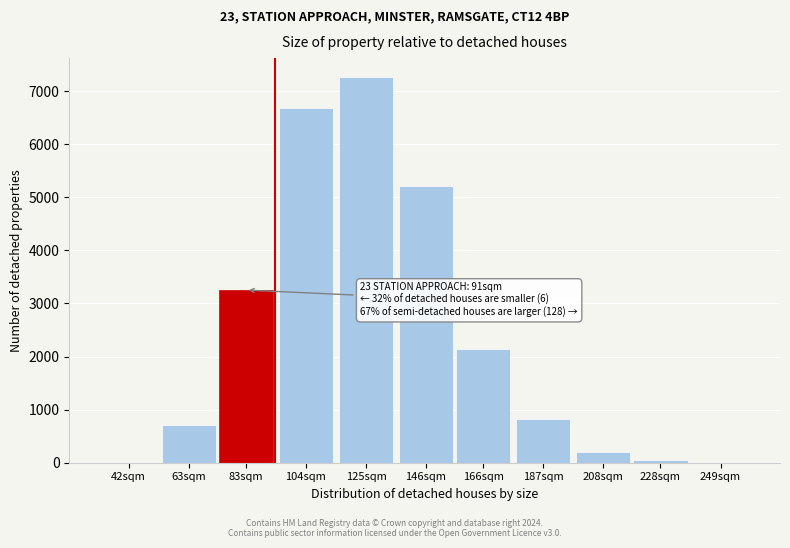

Which category has the highest value across all series?

125sqm